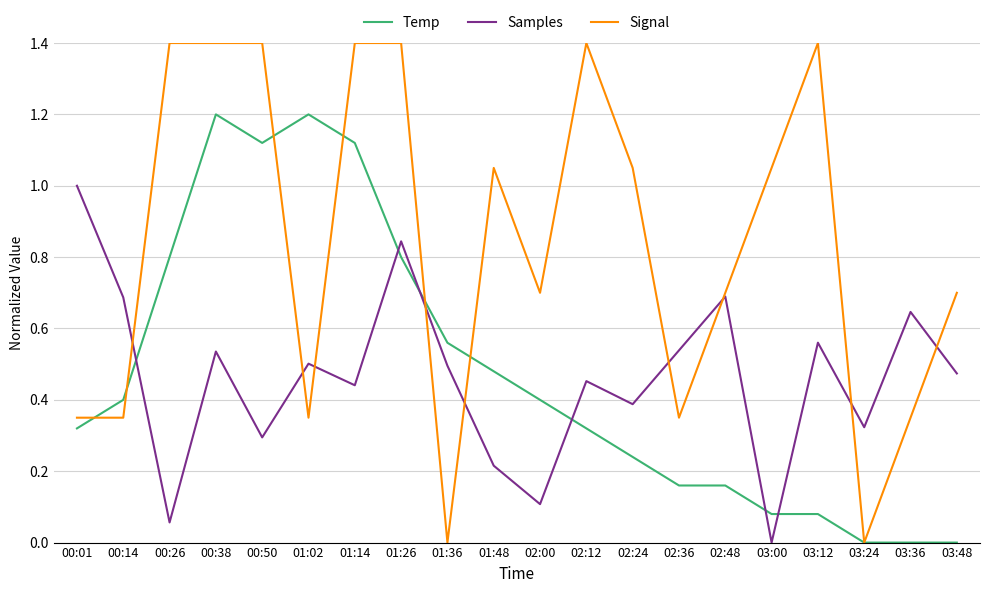

Which series changed the most between 00:14 and 01:14?

Signal